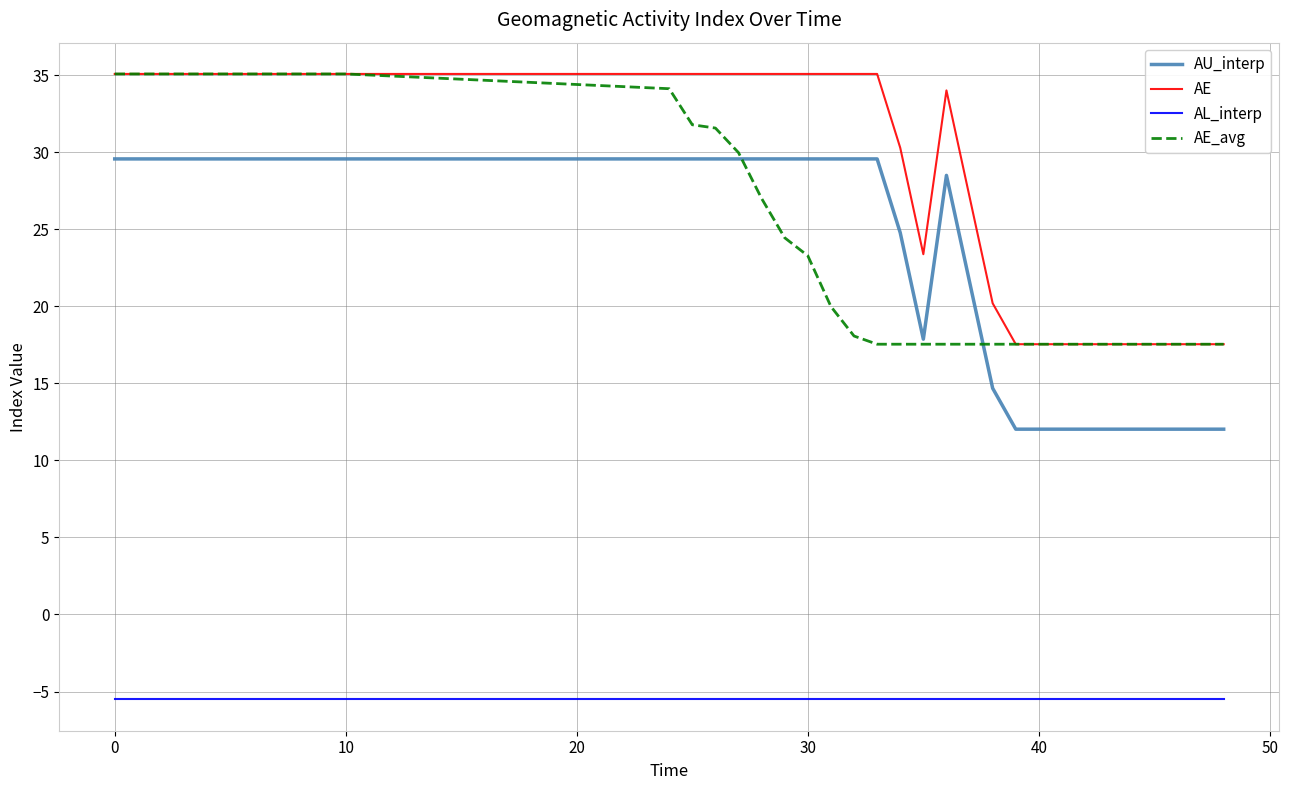

How many series are shown in this chart?

4